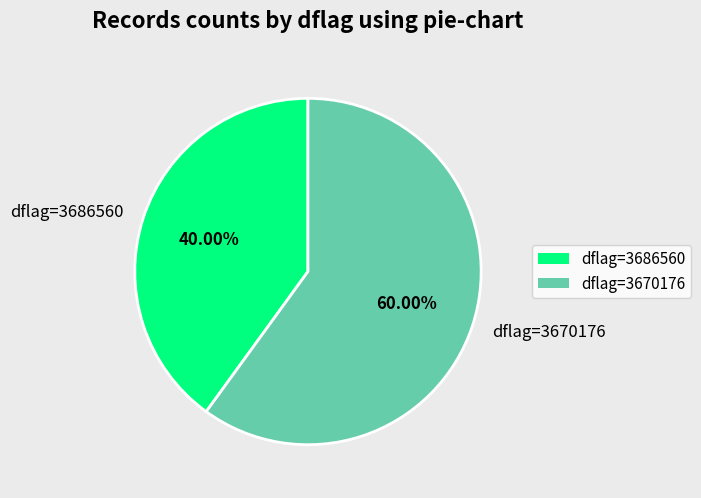

Which has a higher value, dflag=3686560 or dflag=3670176?

dflag=3670176